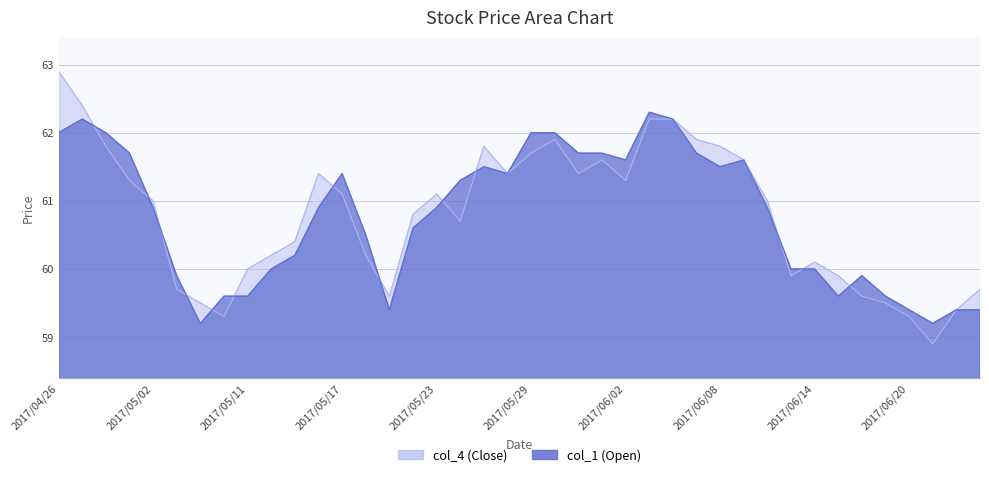

Does the chart display data point markers on the line(s)?

No